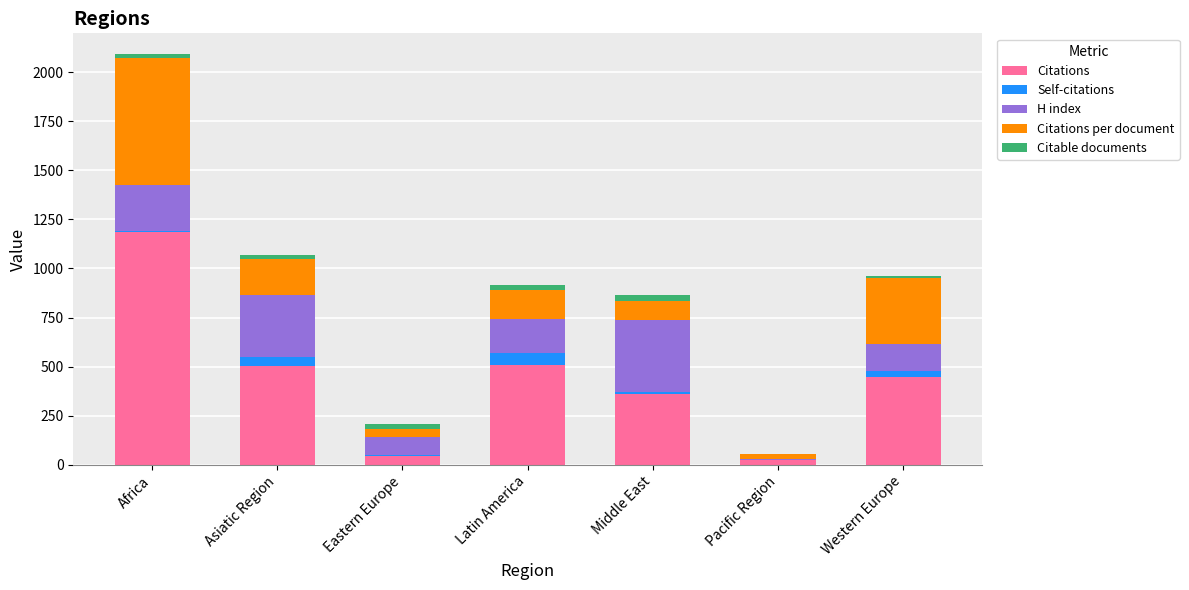

At which category is the sum across all series the highest?

Africa